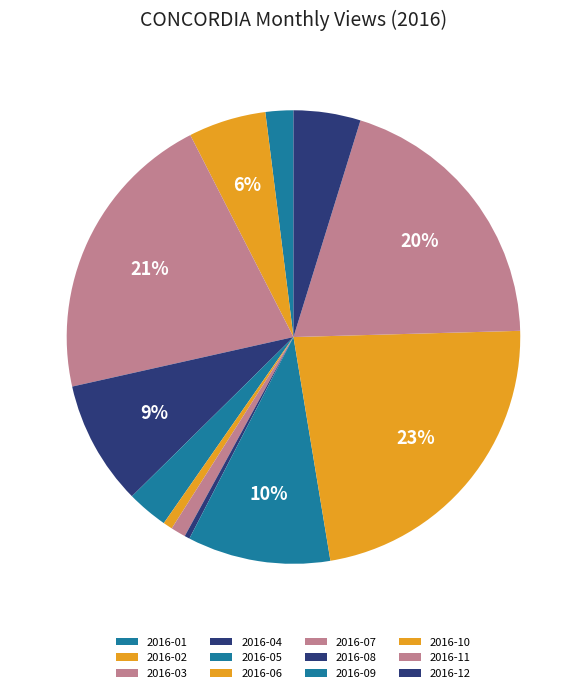

What percentage is the 2016-11 slice, to the nearest percent?

20%